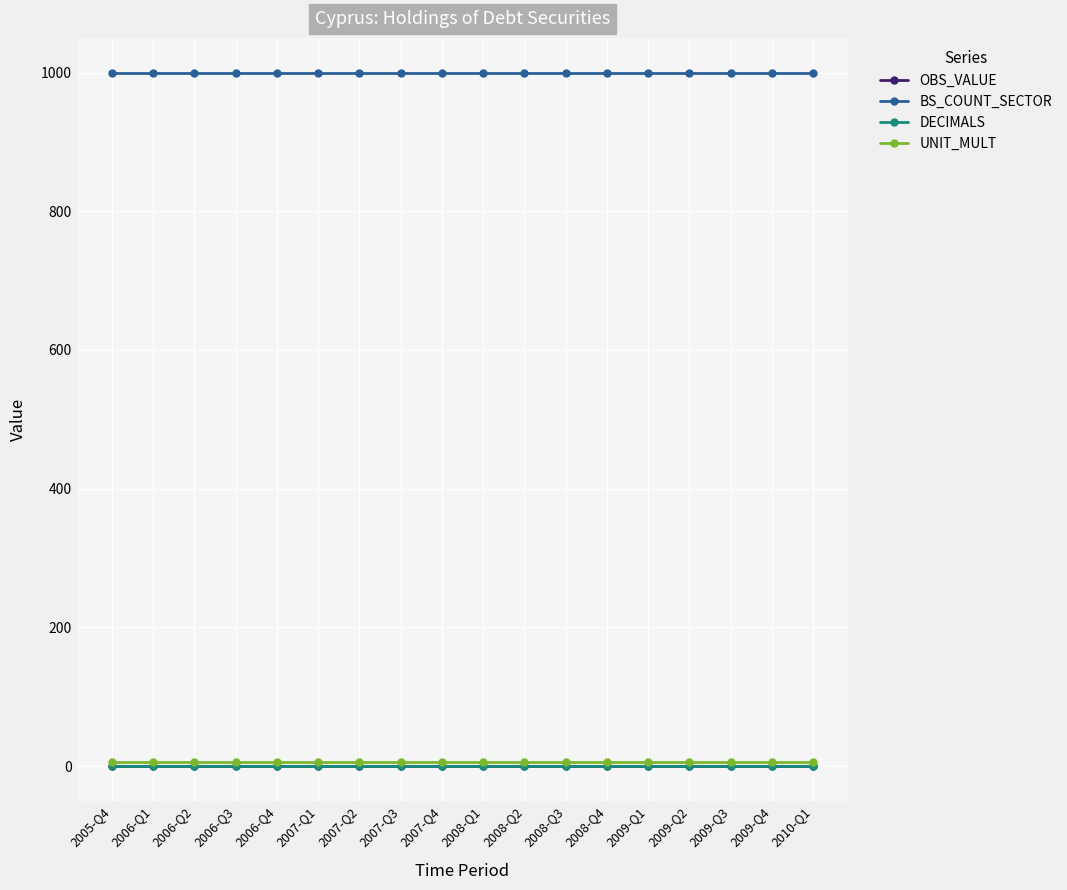

What is the maximum value shown in the chart?

1000